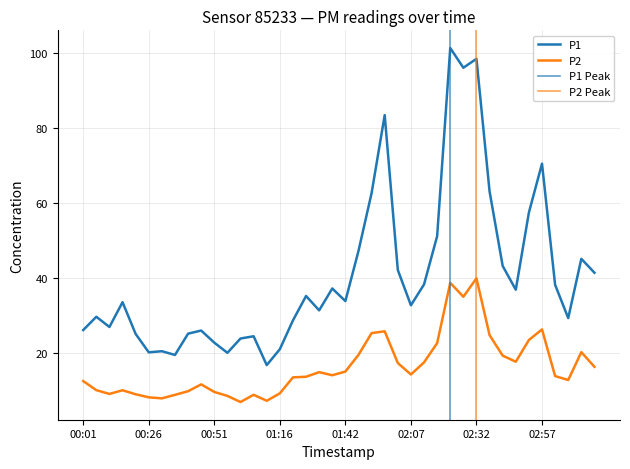

Which label corresponds to the largest value in the chart?

02:22